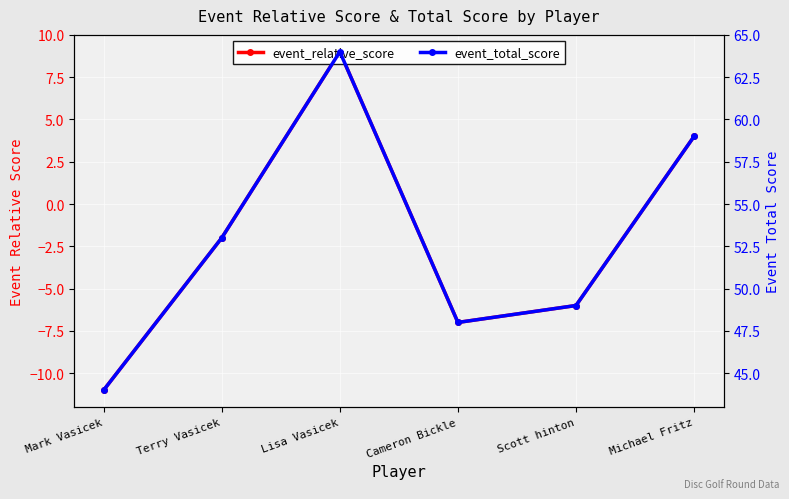

Where does the event_relative_score series first go above -2?

Lisa Vasicek